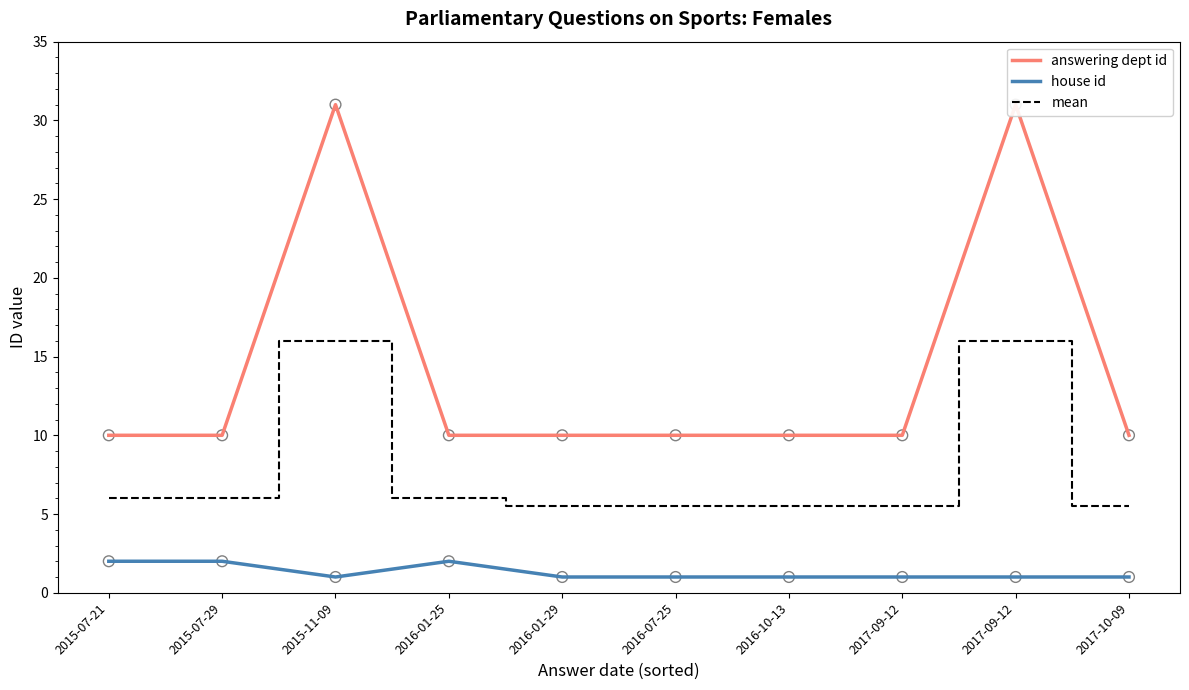

At how many categories does at least one series exceed 4?

10